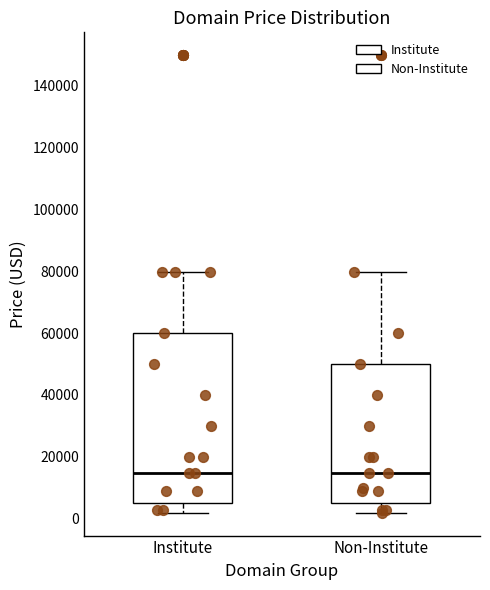

Reading left to right, read every box against the y-axis: the position of its median line, the range the box covers, and the ends of its whiskers. The values are not printed on the chart, so give them approximately, as read against the axis.

Institute: median 14000, box 4000 to 60000, whiskers 2000 to 80000
Non-Institute: median 14000, box 4000 to 50000, whiskers 2000 to 80000